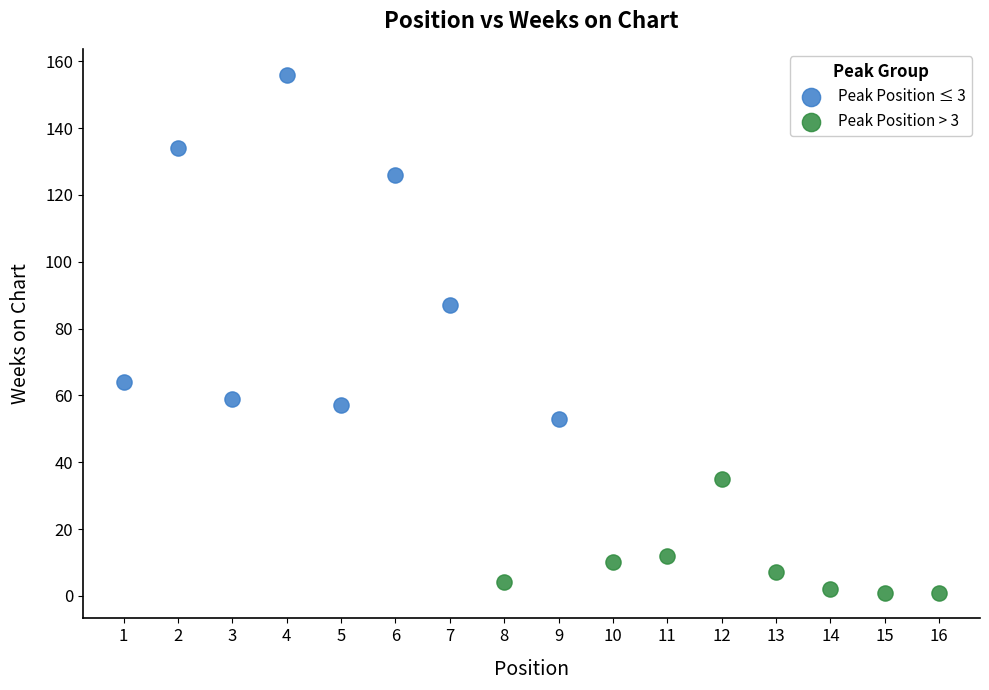

Which series has the widest spread of Y values?

Peak Position ≤ 3